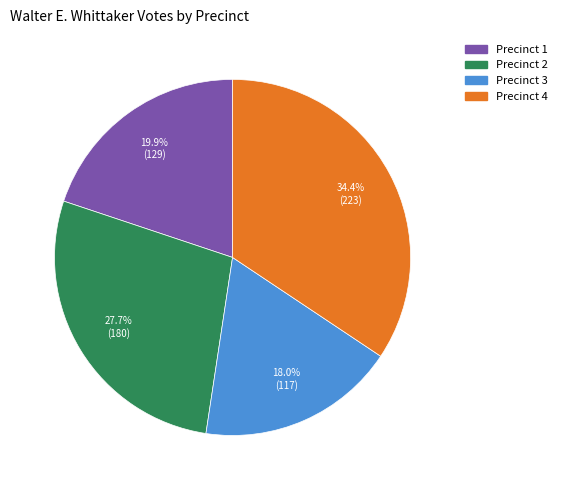

Do Precinct 1 and Precinct 4 together represent more than half of the pie?

Yes